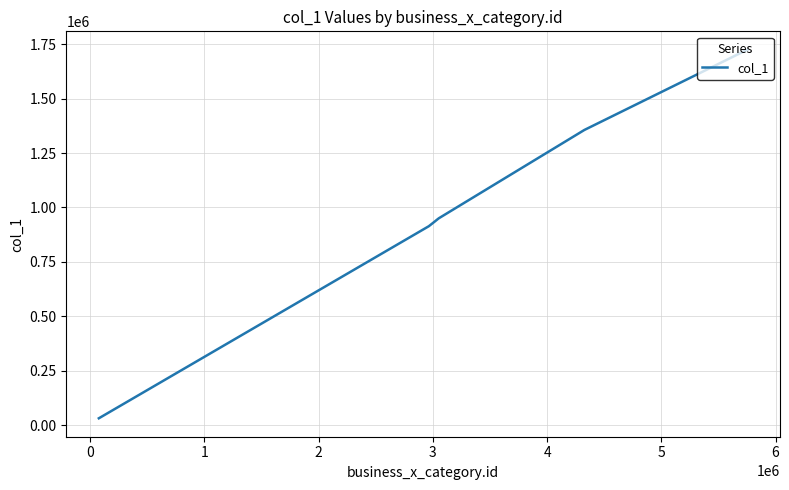

What is the difference between the maximum and minimum values?

1691103